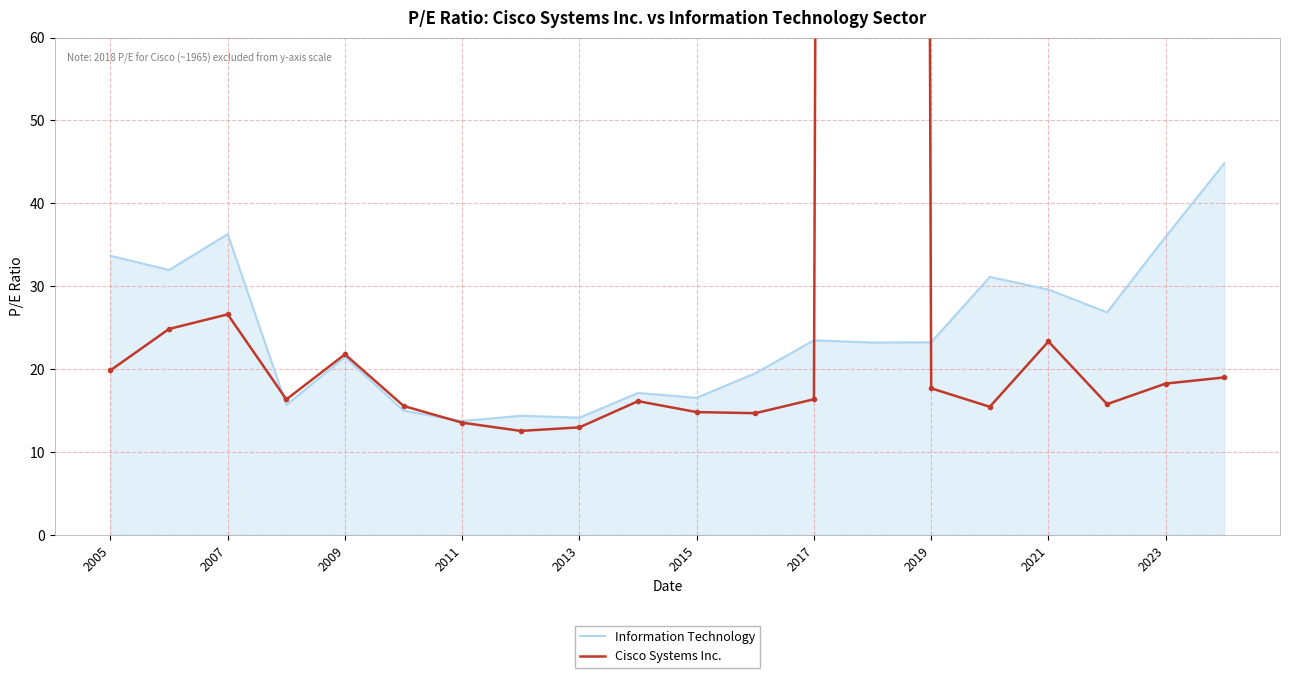

How many lines are shown in the chart?

2